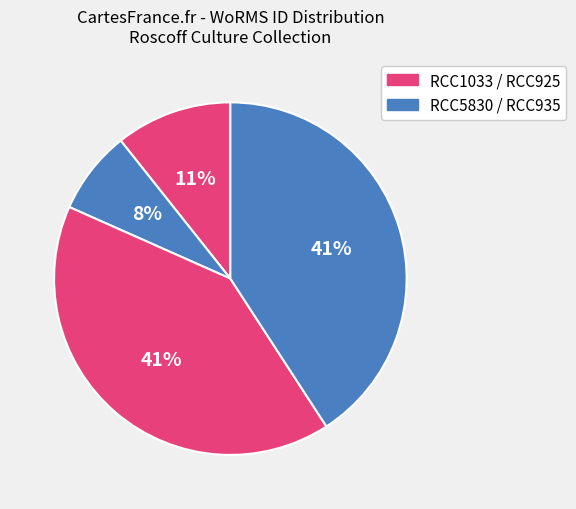

Rank the categories by value from highest to lowest.

RCC925, RCC935, RCC1033, RCC5830